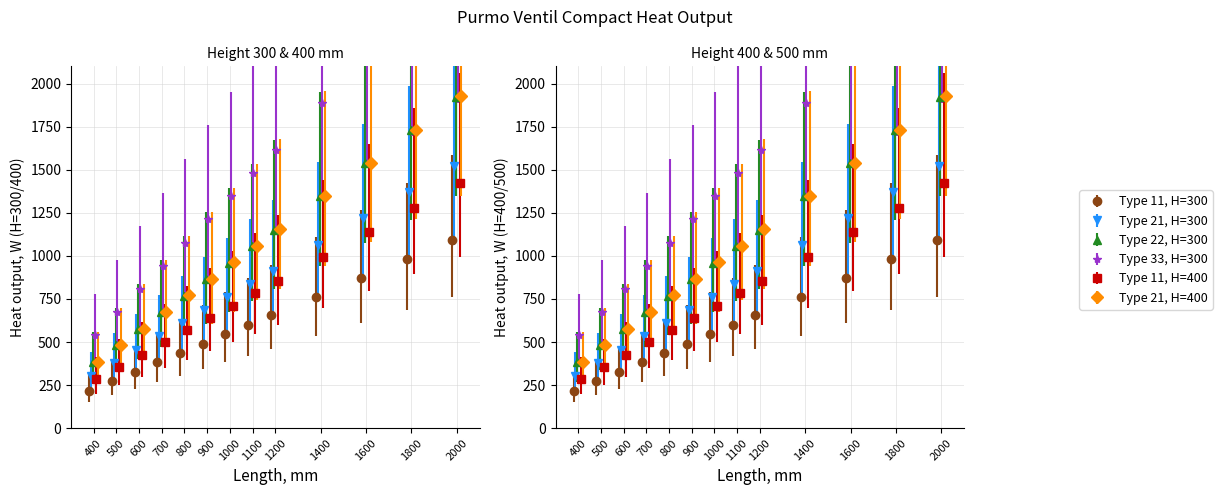

How many bars are there in each group?

6